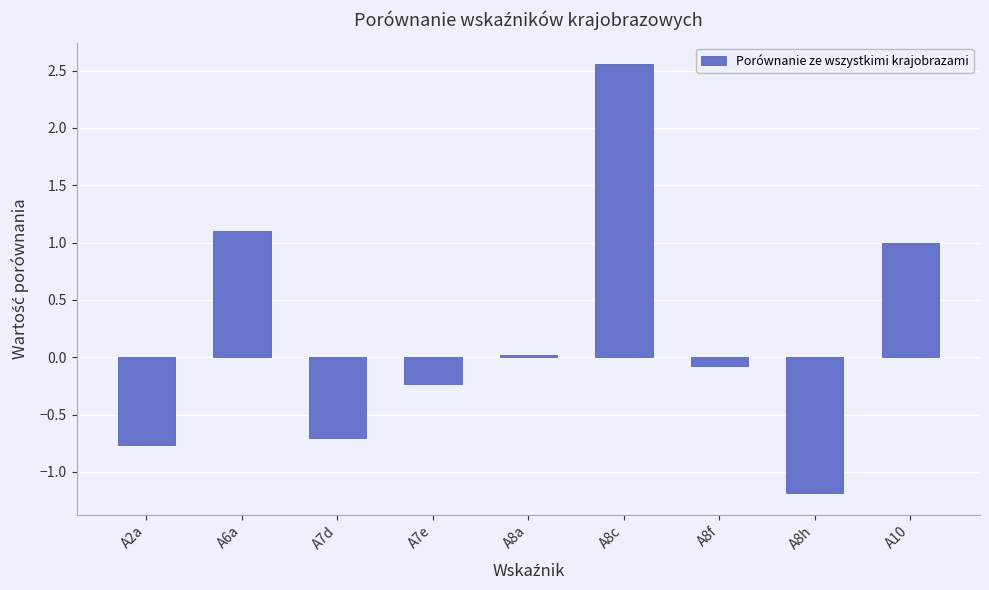

What is the label of the 2nd bar from the right?

A8h